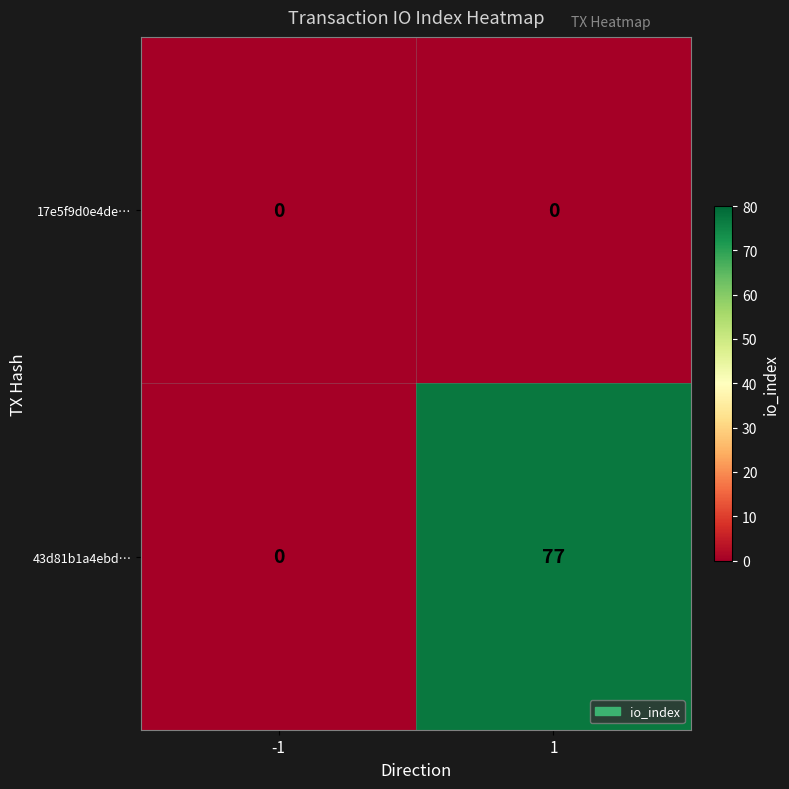

Reading left to right, what are all the values shown in this chart?

17e5f9d0e4de…: 0	0
43d81b1a4ebd…: 0	77